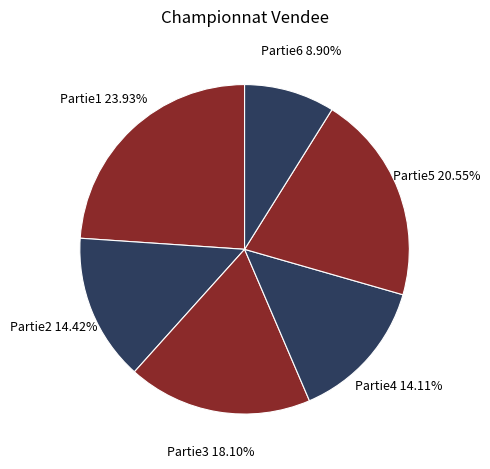

What is the ratio of the value at Partie4 to the value at Partie2?

1.0